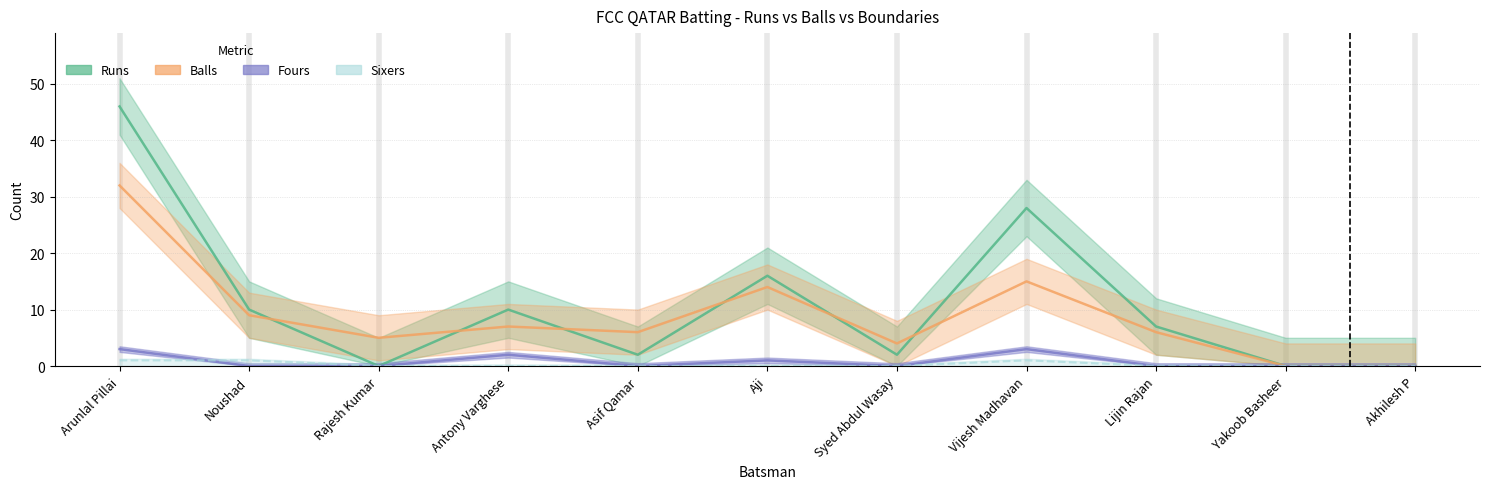

Which series has the largest total across all categories?

Runs